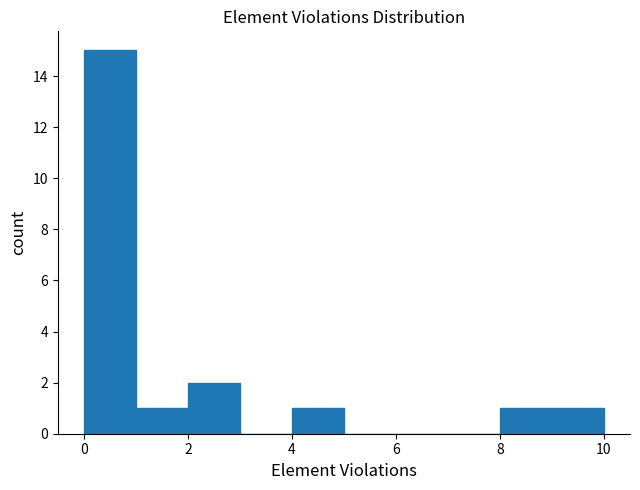

Reading left to right, transcribe this chart: for each bar, give the range it covers on the x-axis and its height. The values are not printed on the chart, so give them approximately, as read against the axis.

0 to 1: 15
1 to 2: 1
2 to 3: 2
3 to 4: 0
4 to 5: 1
5 to 6: 0
6 to 7: 0
7 to 8: 0
8 to 9: 1
9 to 10: 1